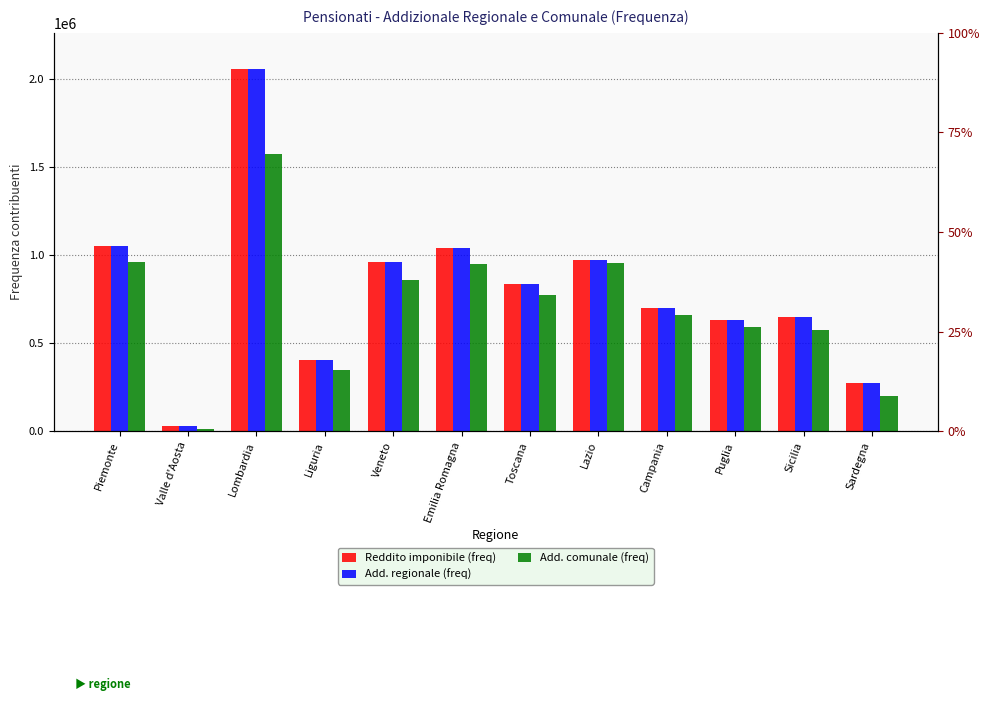

Which has a higher value, Valle d'Aosta or Sicilia?

Sicilia